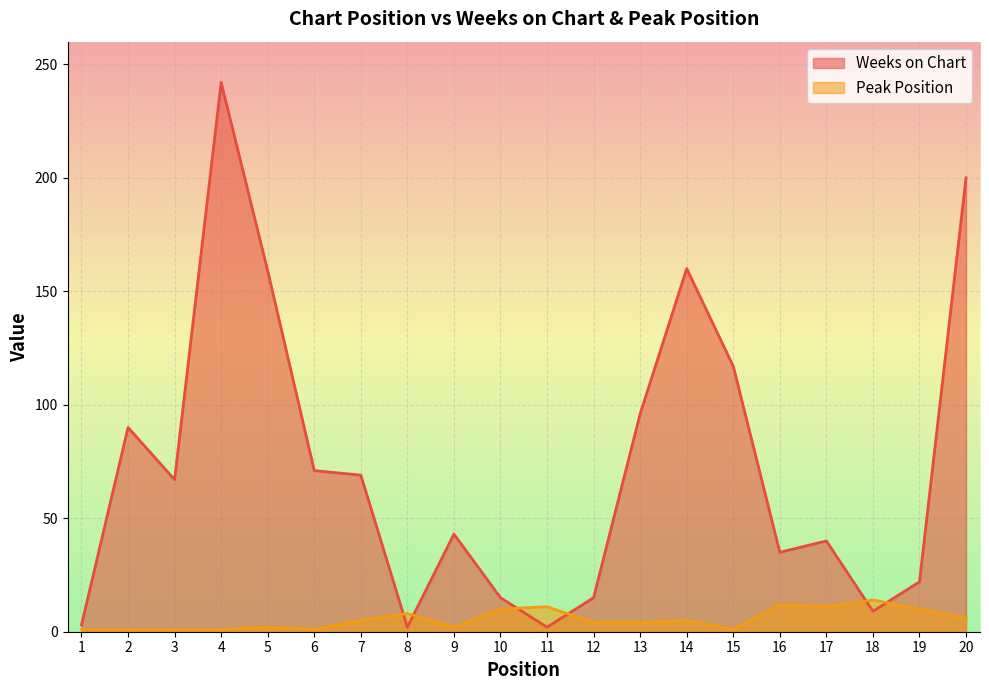

What is the value of the Weeks on Chart point at the 5th from the left?

159